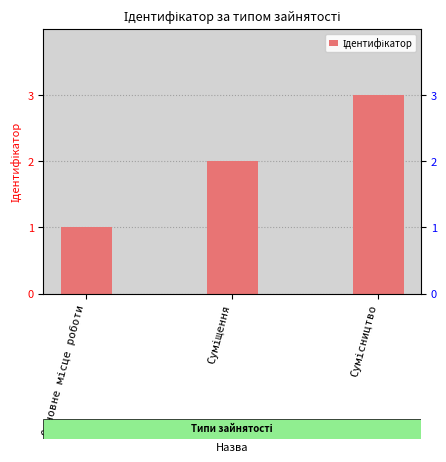

The chart shows a value of 3 at Сумісництво. True or false?

True